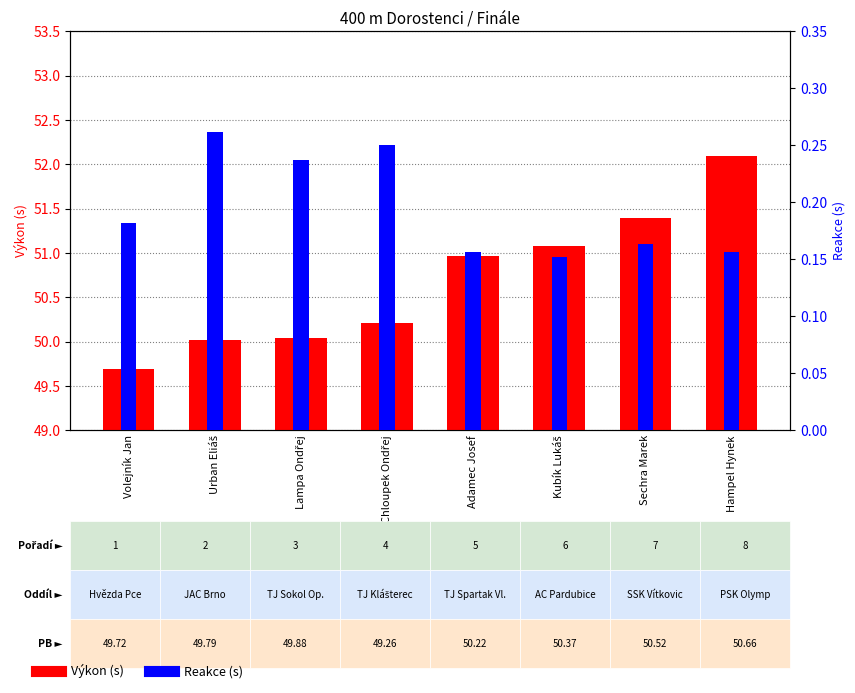

List the series in order of their peak value, highest first.

Výkon, Reakce